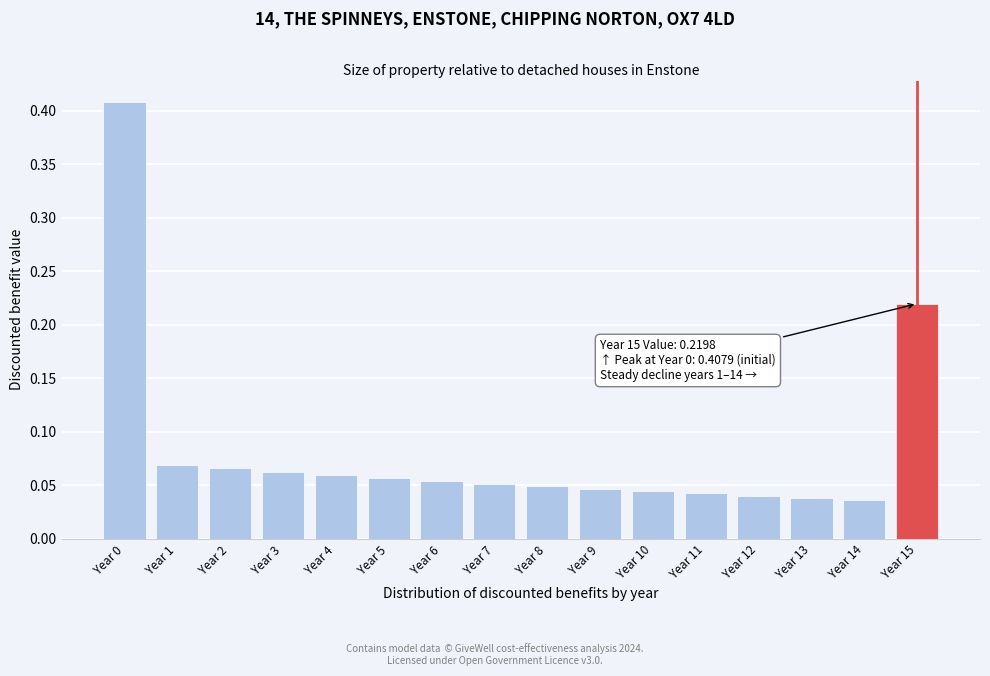

What is the sum of the values at Year 0 and Year 7?

0.5